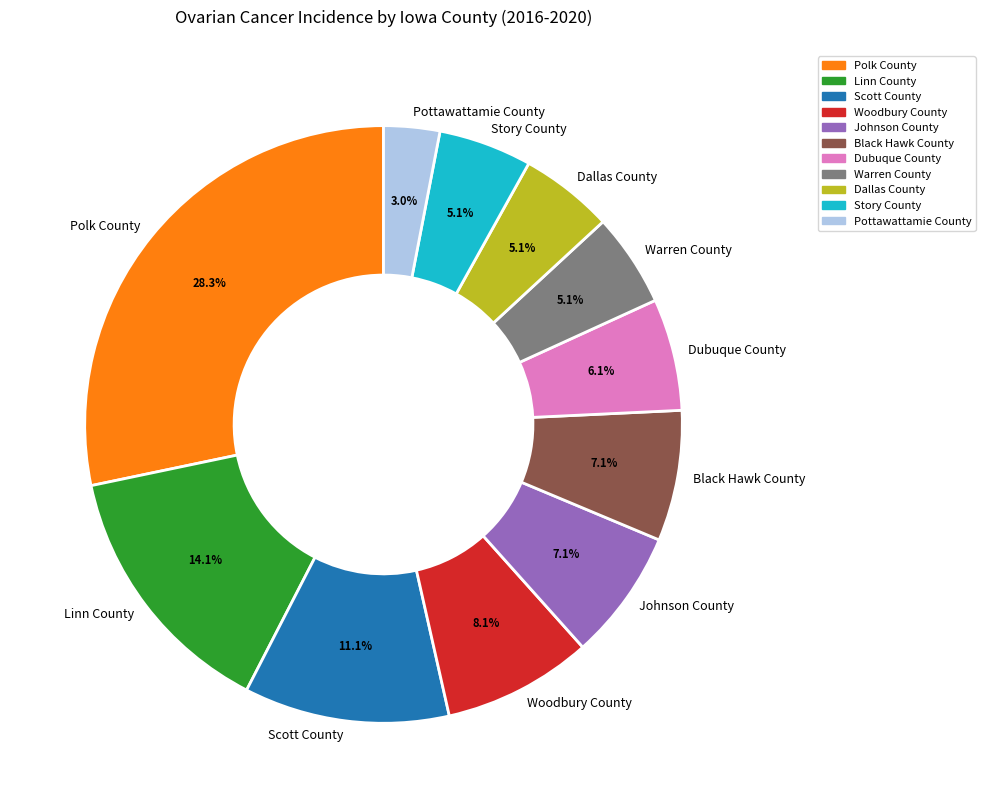

True or false: Woodbury County accounts for 1% of the total.

False